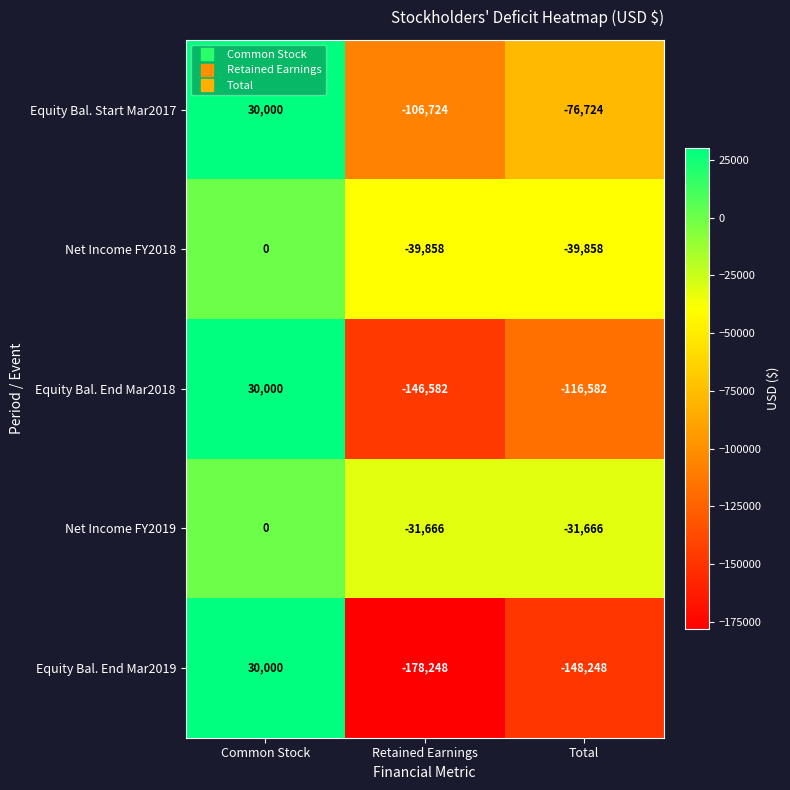

Is it true that Equity Bal. End Mar2018 equals -208321 at Total?

False